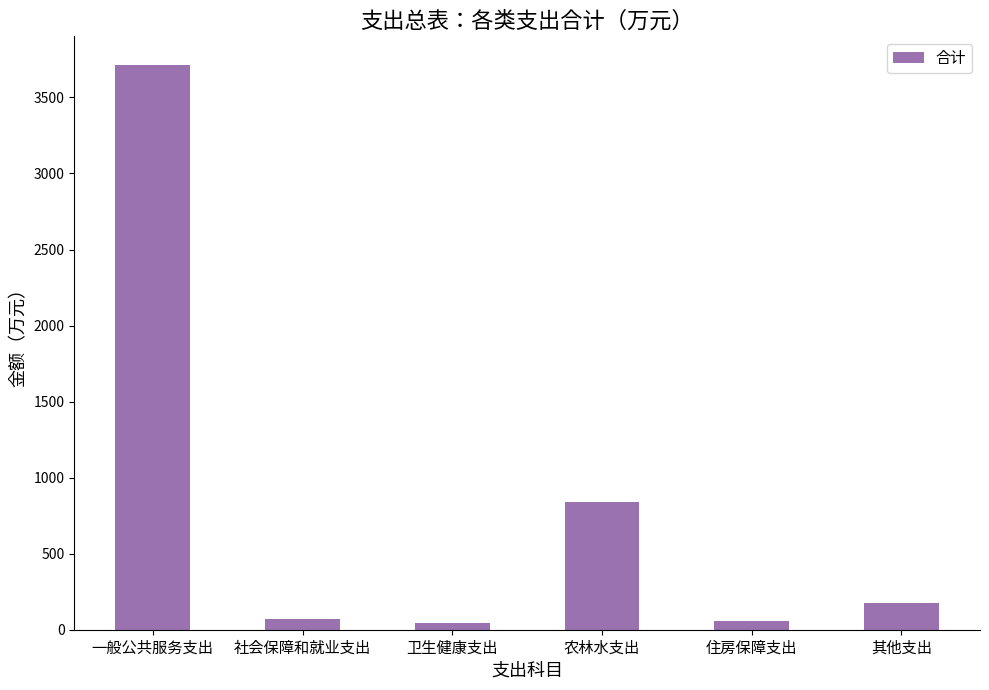

Where is the data nearest to the value 1880?

农林水支出